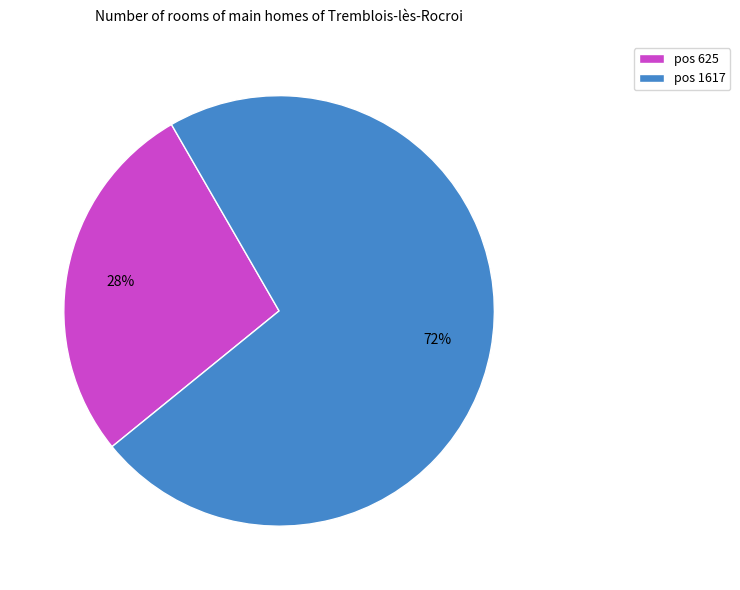

Between pos 1617 and pos 625, which is larger?

pos 1617